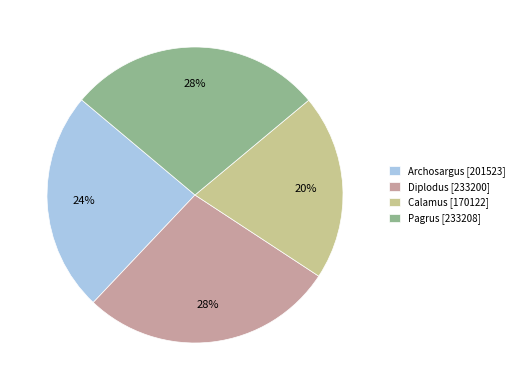

Do Diplodus [233200] and Archosargus [201523] together represent more than half of the pie?

Yes